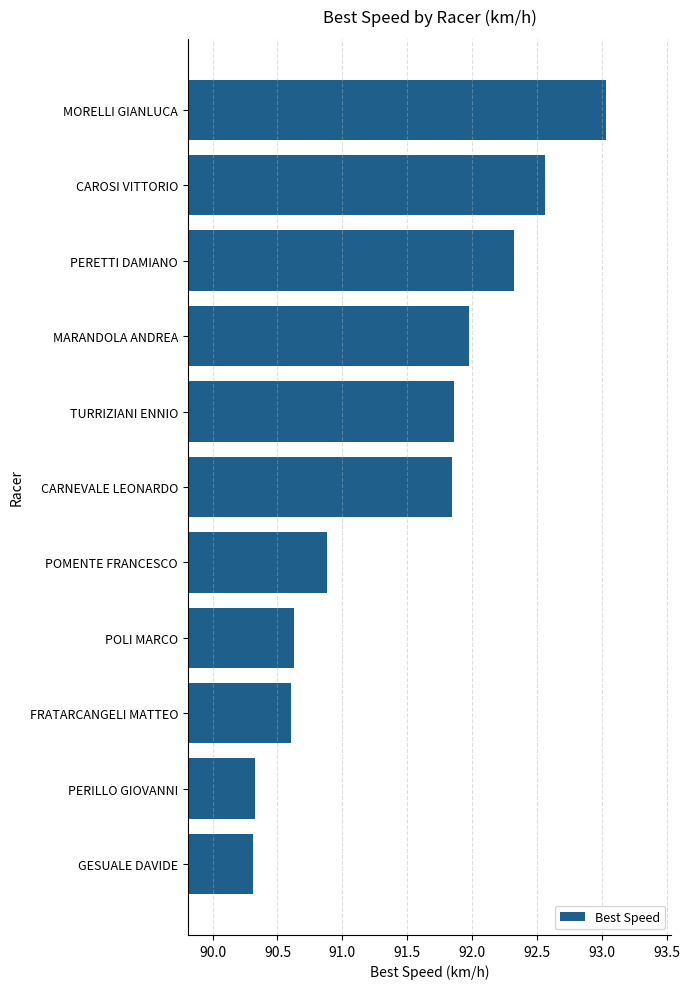

What is the label of the 8th bar from the bottom?

MARANDOLA ANDREA